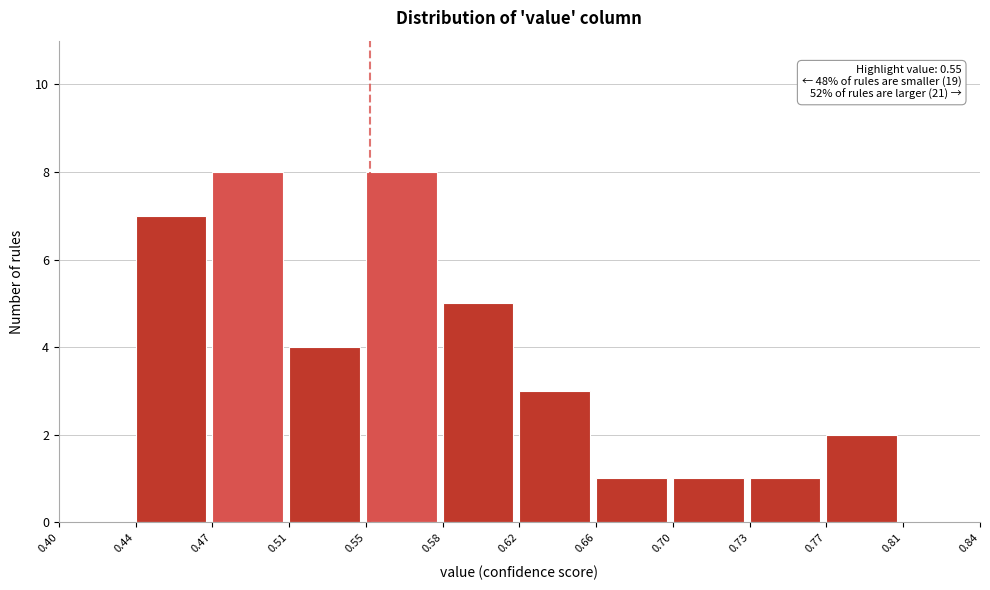

Reading right to left, transcribe all the data shown in this chart.

0.81=0	0.77=2	0.73=1	0.70=1	0.66=1	0.62=3	0.58=5	0.55=8	0.51=4	0.47=8	0.44=7	0.40=0